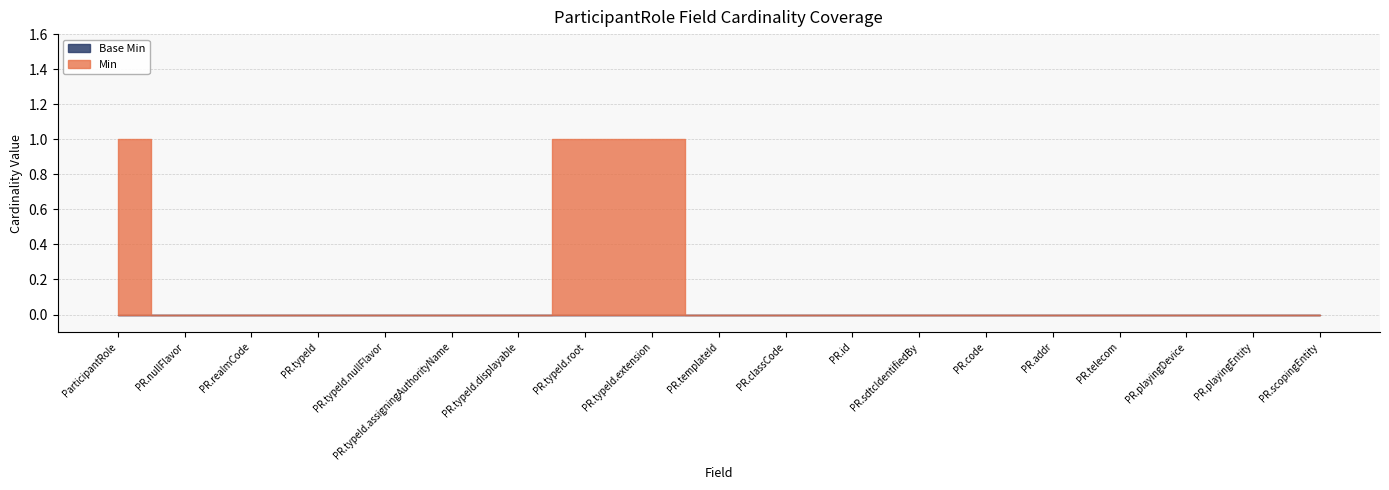

What is the greatest value displayed?

1